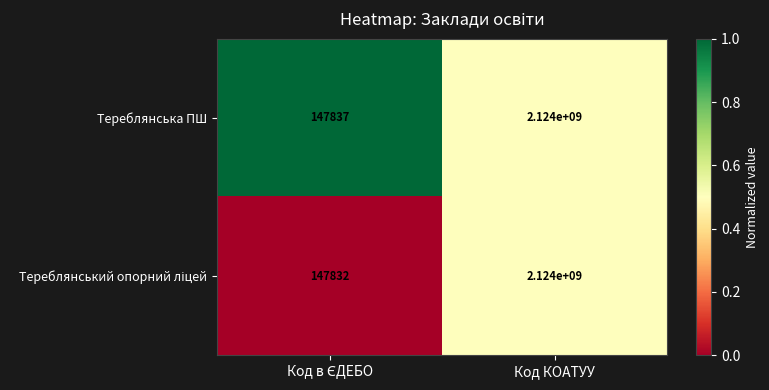

At which category is the sum across all series the highest?

Код КОАТУУ